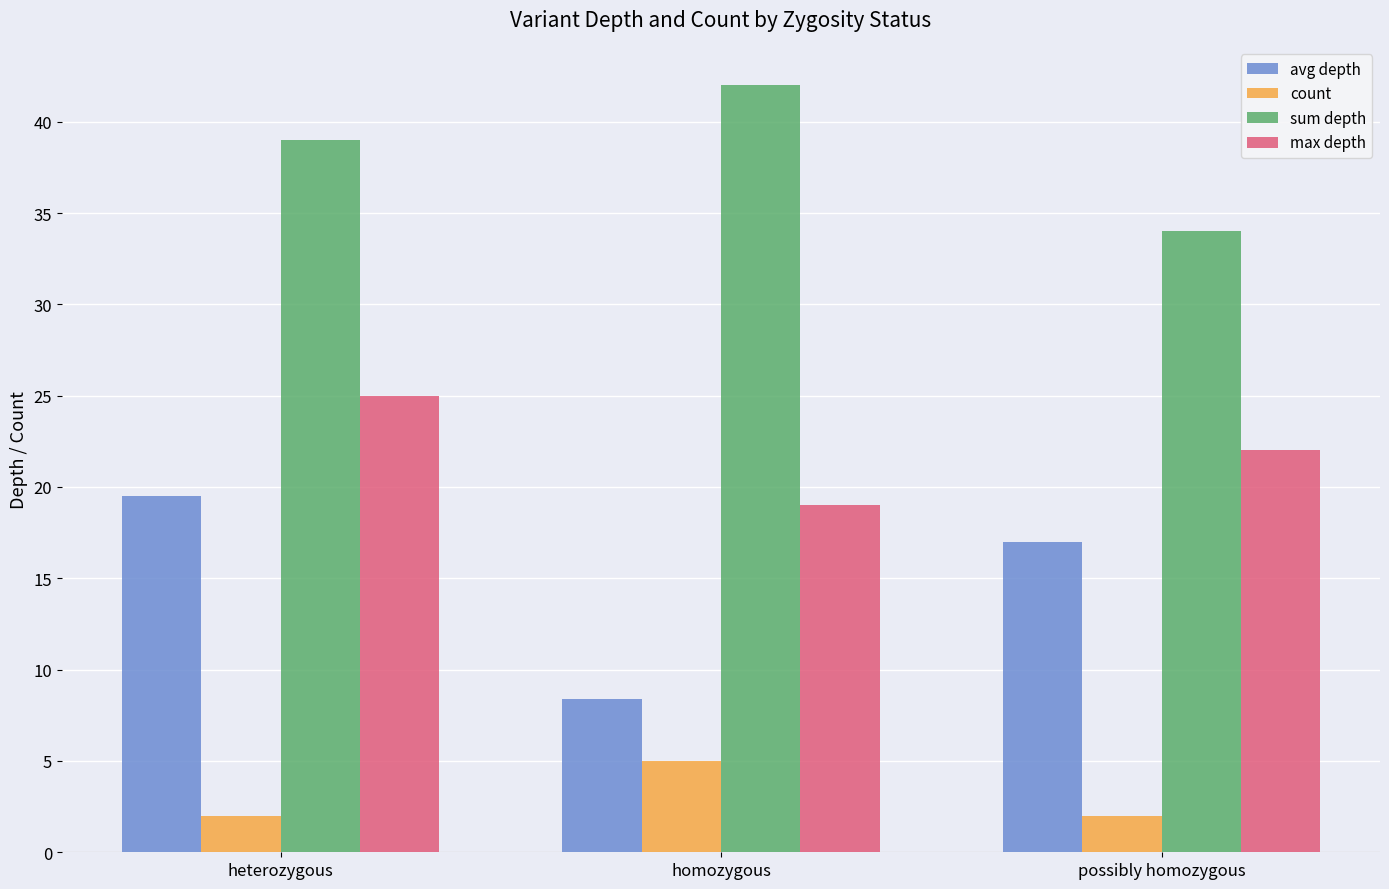

Are the bars grouped side by side (vs. stacked)?

Yes